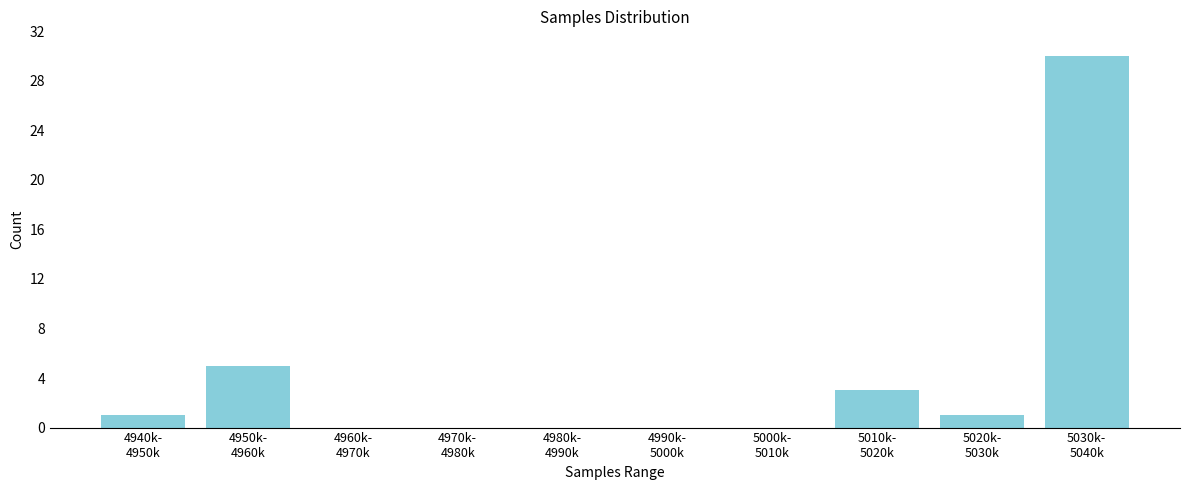

What is the sum of all values?

40